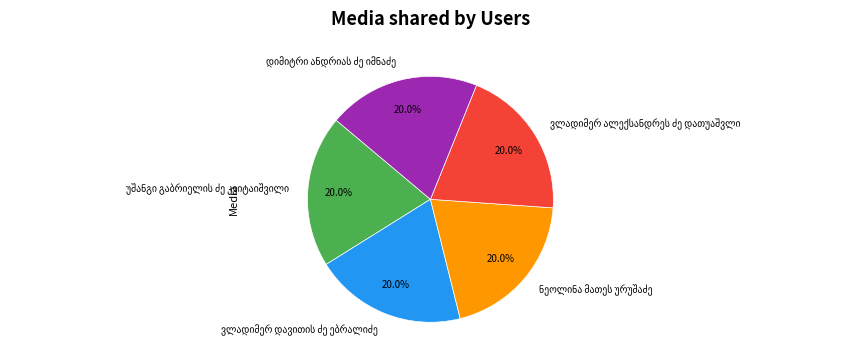

Is there any slice that represents more than half of the pie?

No